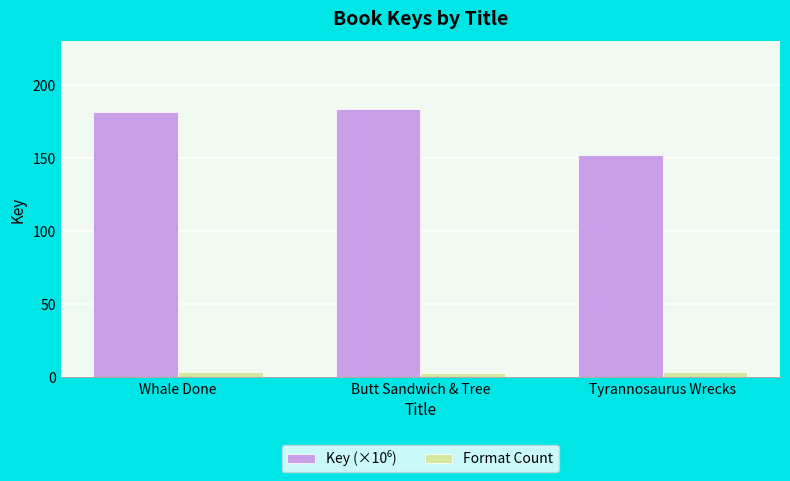

At how many categories does at least one series exceed 133?

3